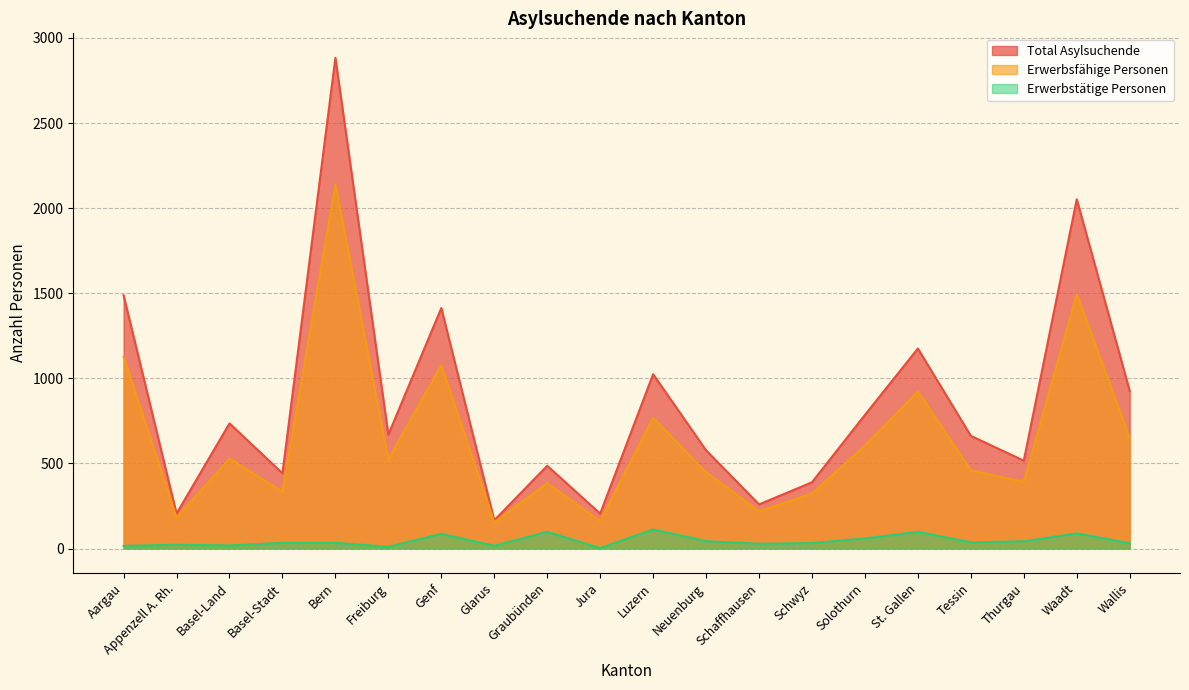

List the labels in order of Erwerbsfähige Personen value, largest first.

Bern, Waadt, Aargau, Genf, St. Gallen, Luzern, Wallis, Solothurn, Basel-Land, Freiburg, Tessin, Neuenburg, Thurgau, Graubünden, Basel-Stadt, Schwyz, Schaffhausen, Appenzell A. Rh., Jura, Glarus